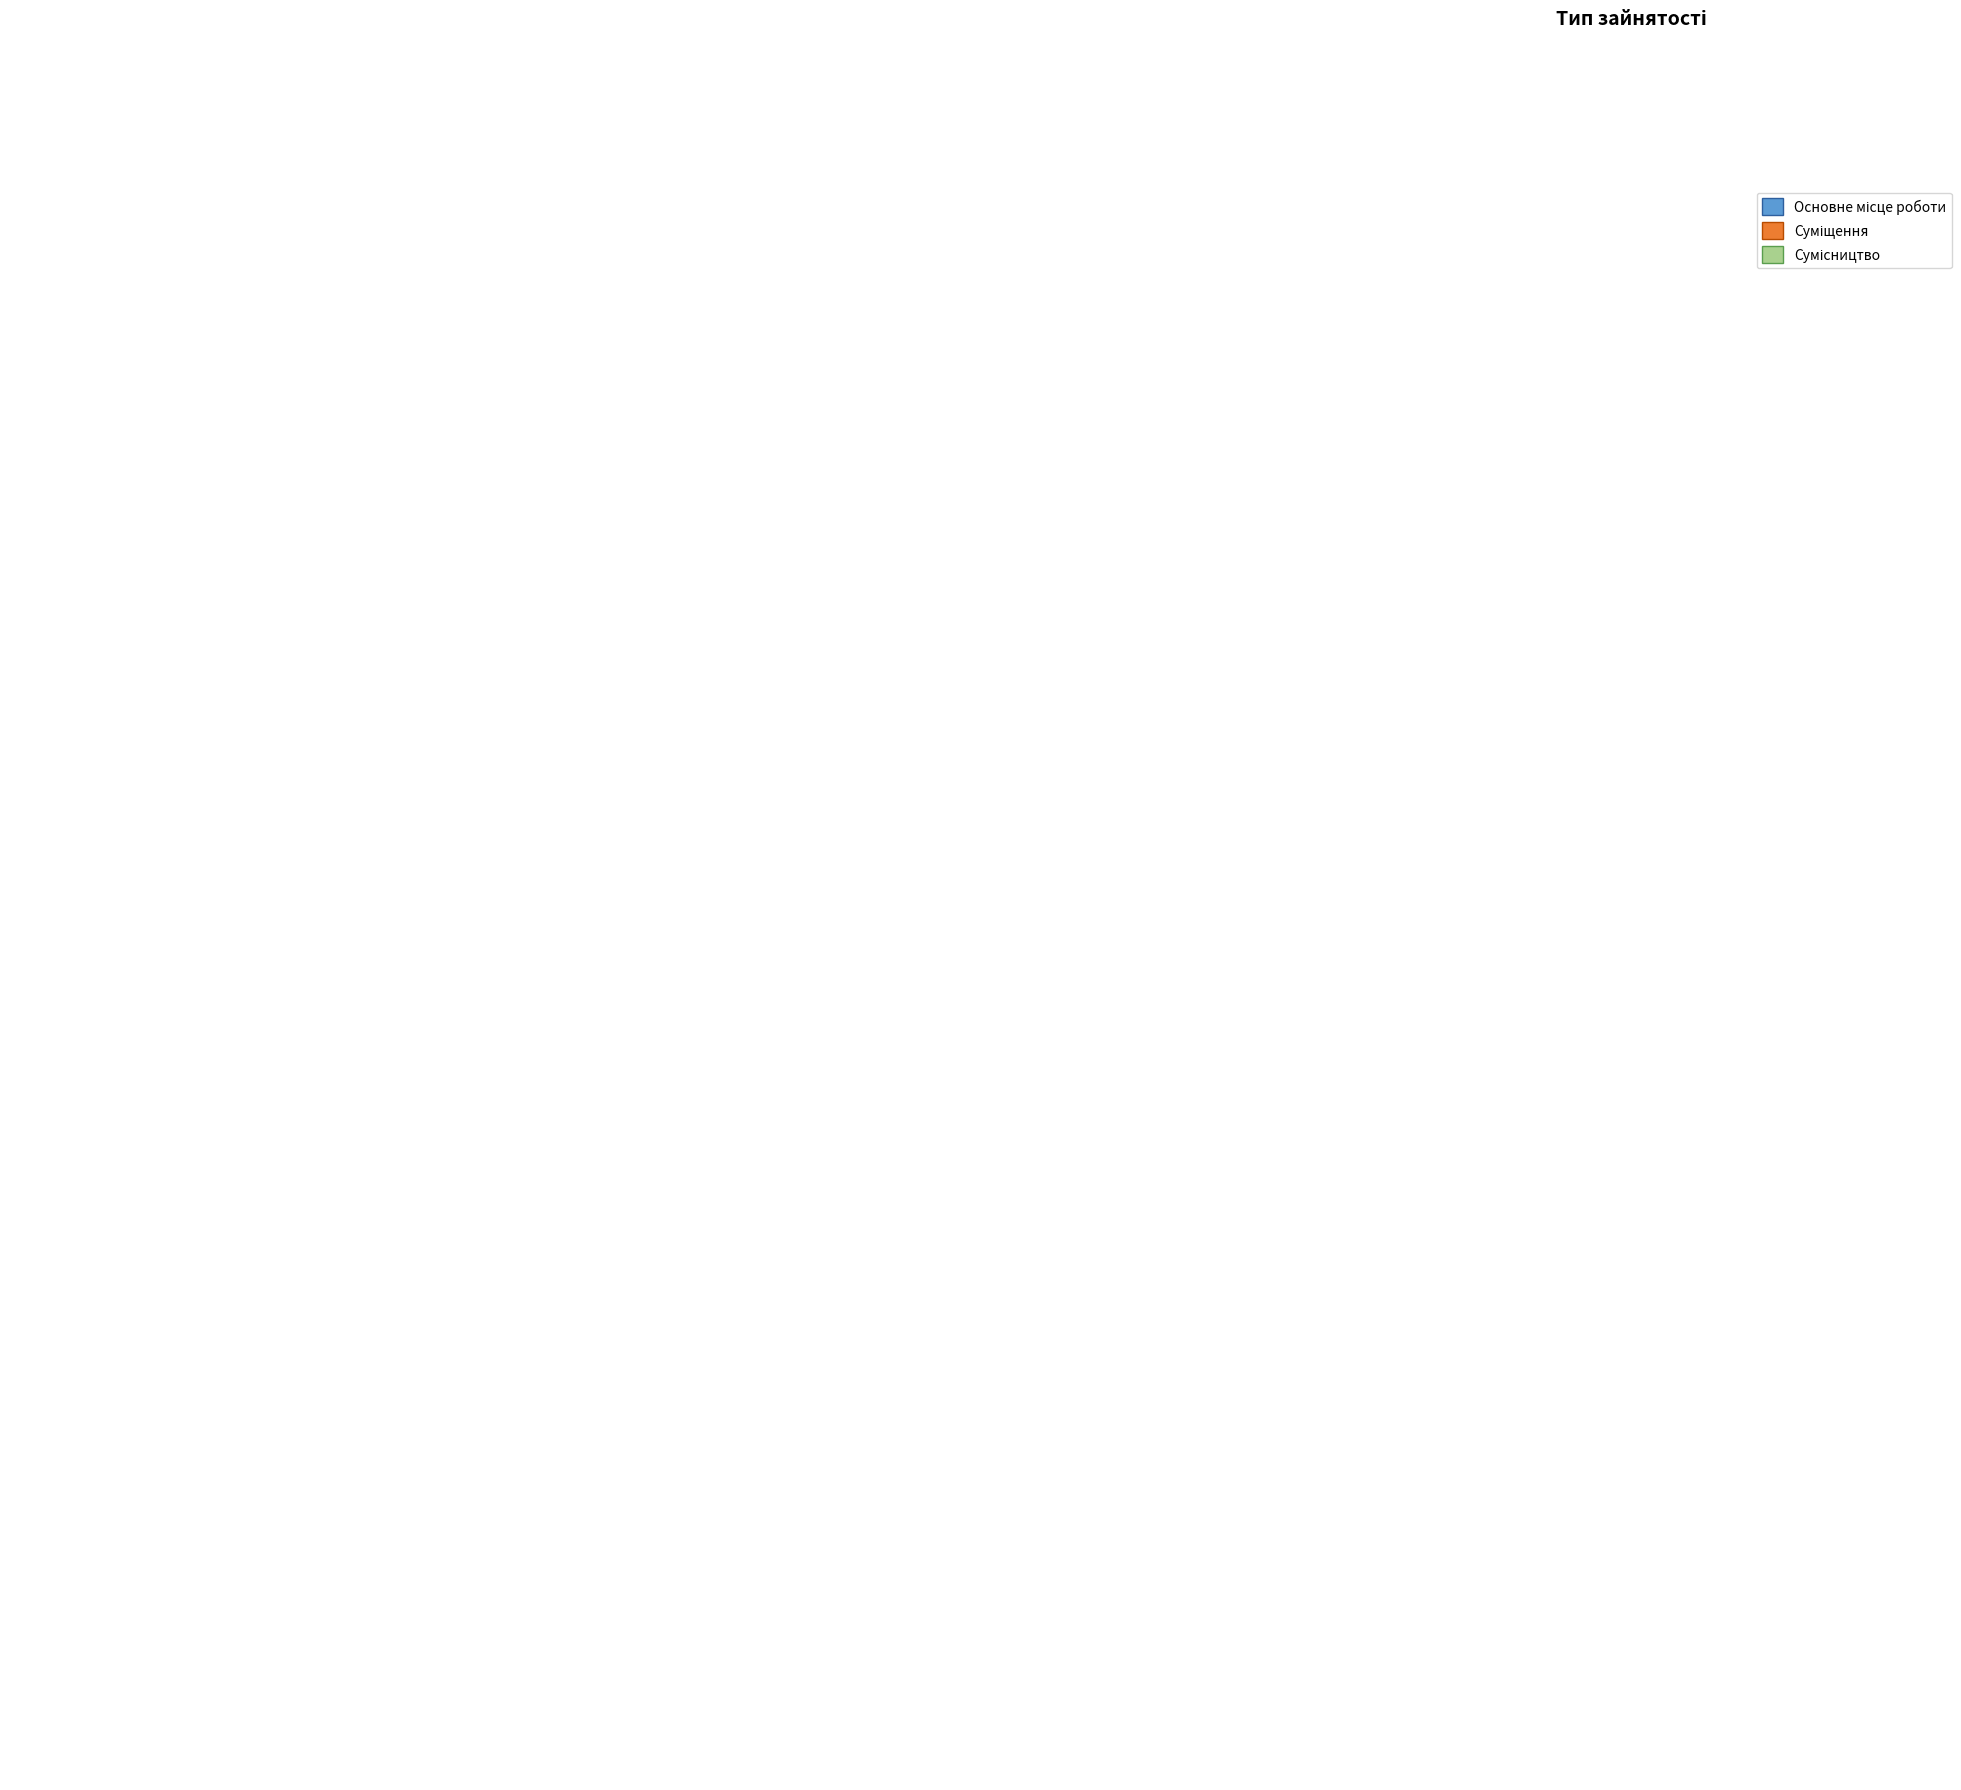

To the nearest percent, what portion does Основне місце роботи represent?

17%